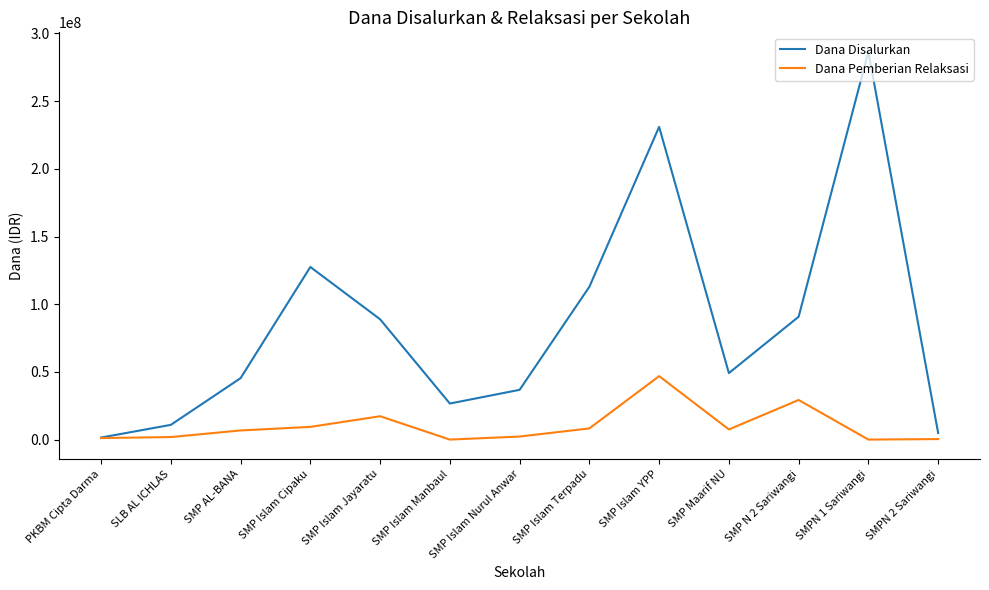

What are all the series names shown in the legend?

Dana Disalurkan, Dana Pemberian Relaksasi